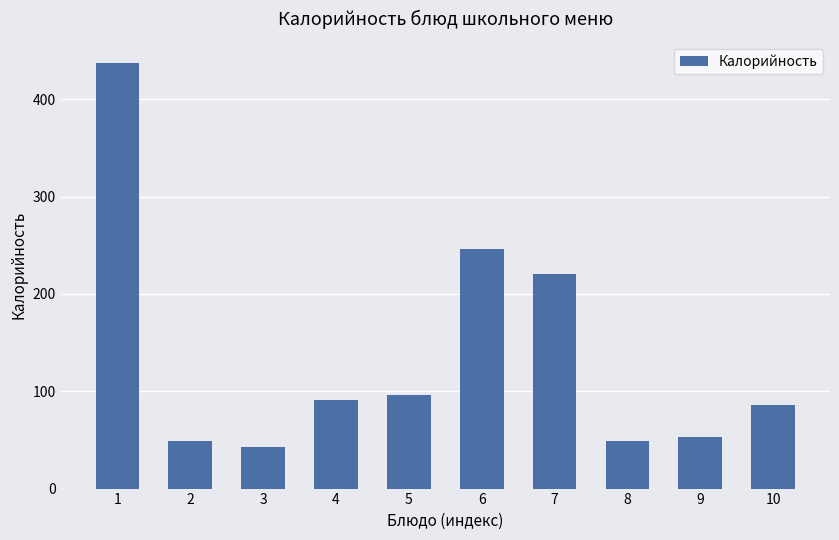

What is the change in value from 5 to 8?

-47